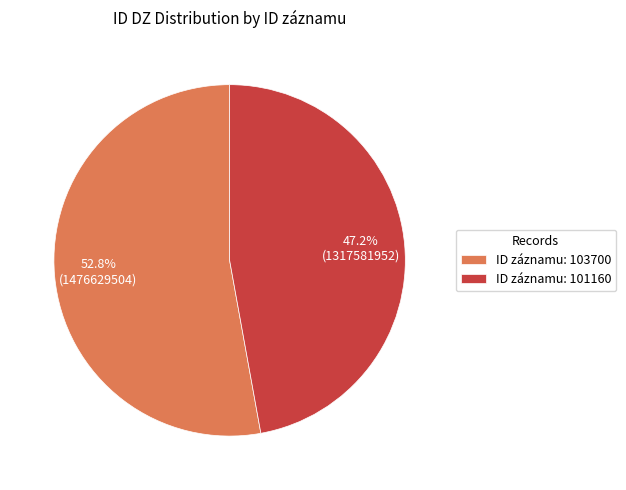

What is the total percentage of ID záznamu: 101160 and ID záznamu: 103700?

100.0%